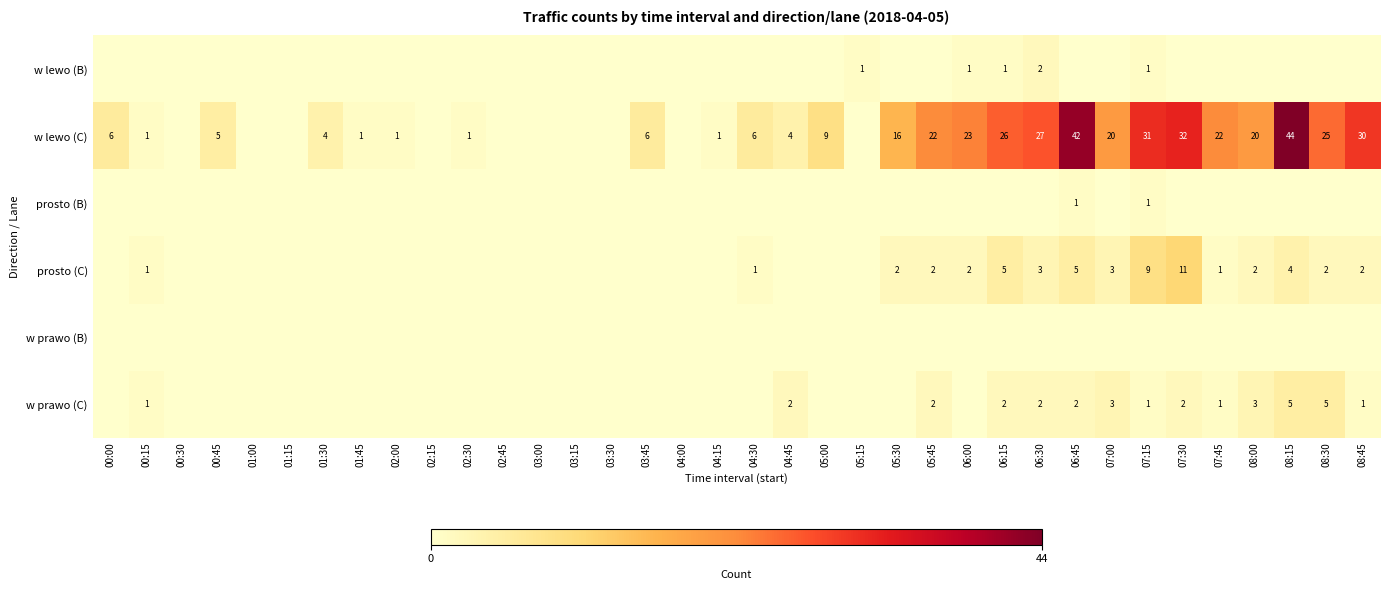

The w lewo (B) series shows 1 at 06:15. True or false?

True